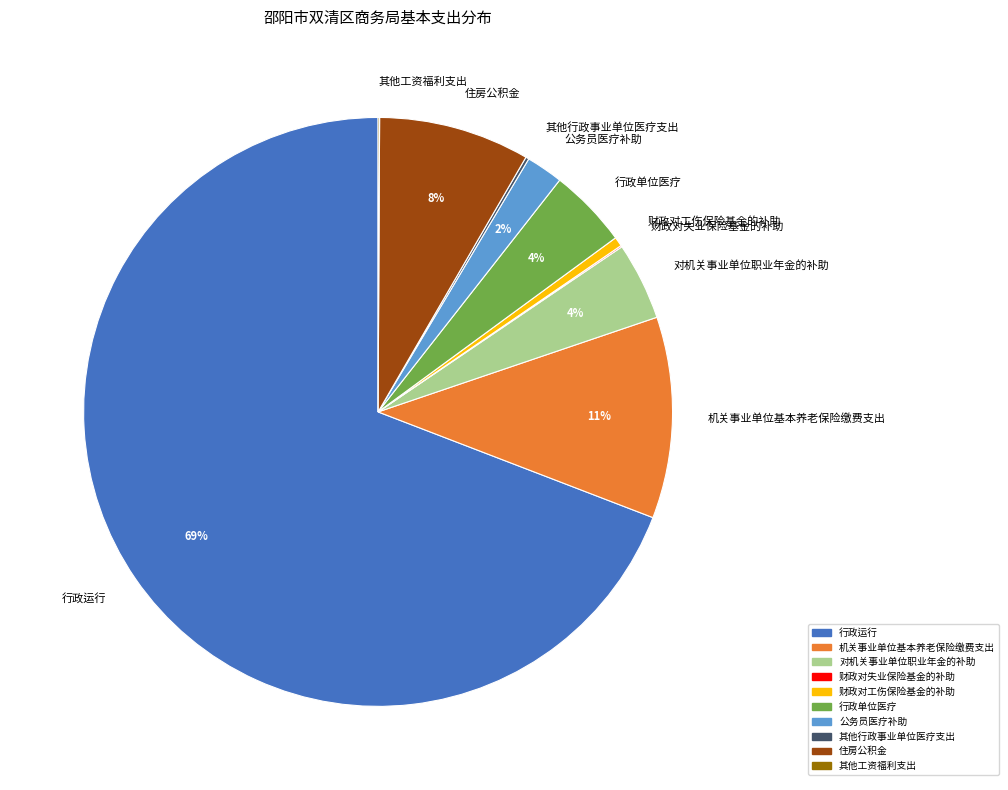

To the nearest percent, what is the average slice percentage?

10%